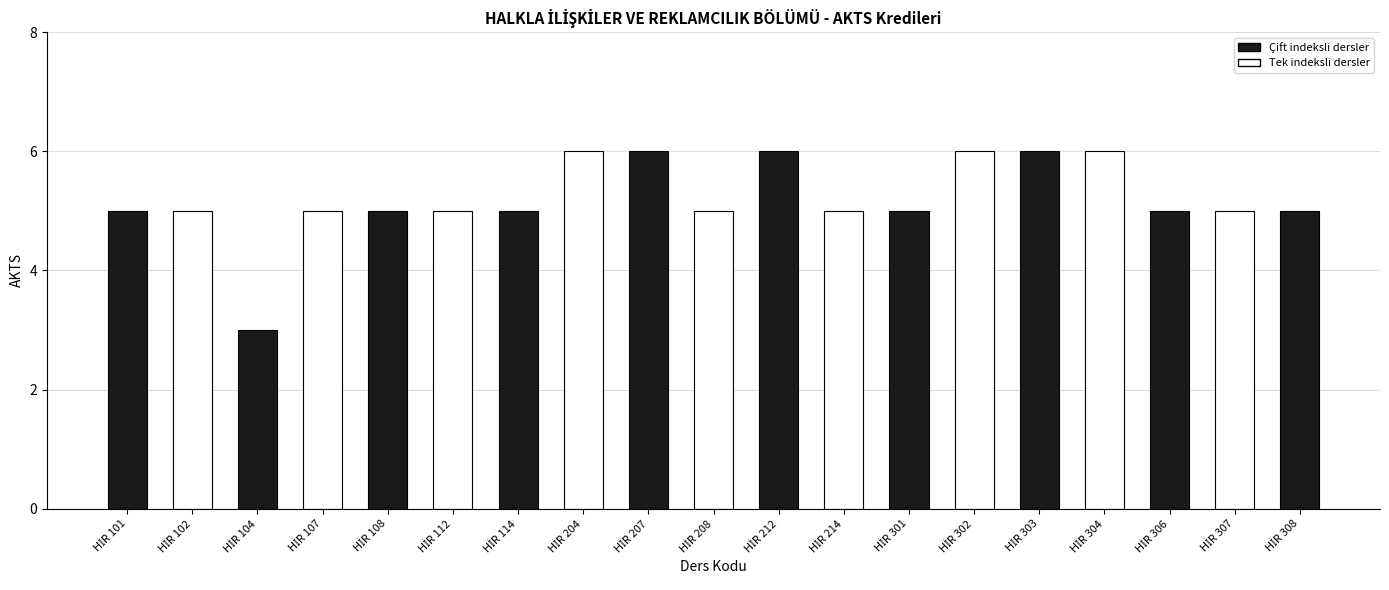

What is the value of the 1st bar from the left?

5